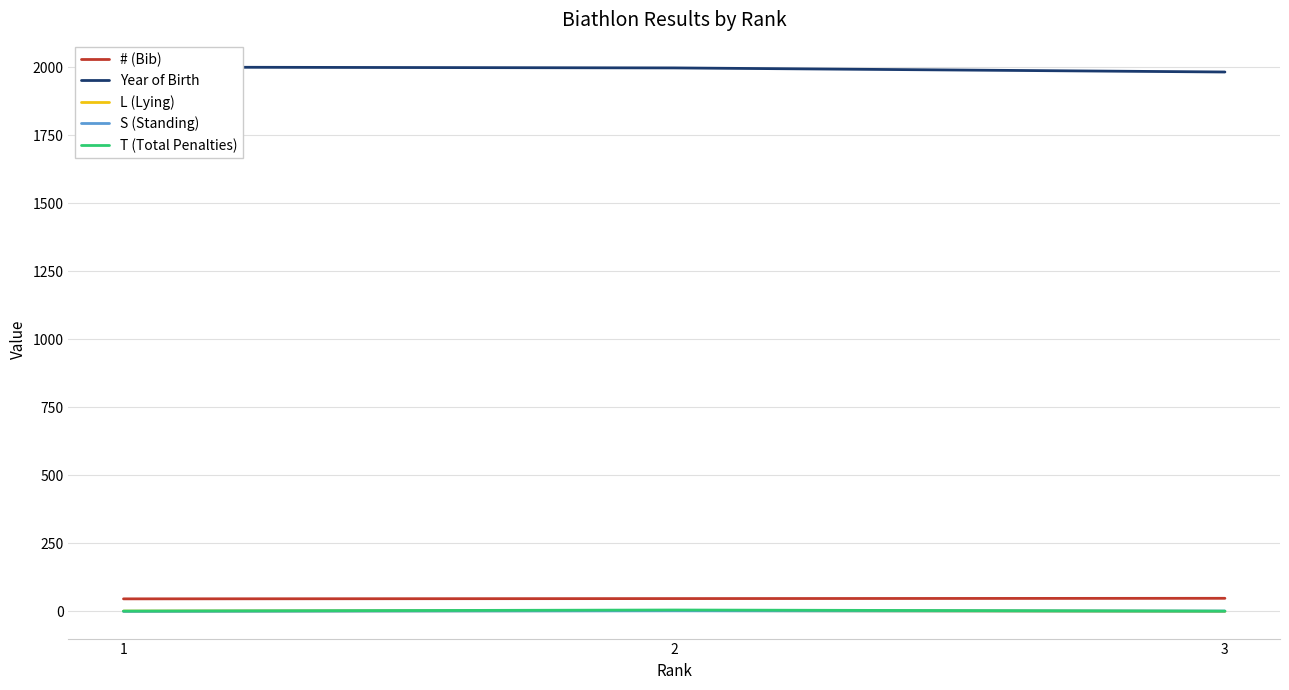

What is the difference between the Year of Birth values at 1 and 3?

18